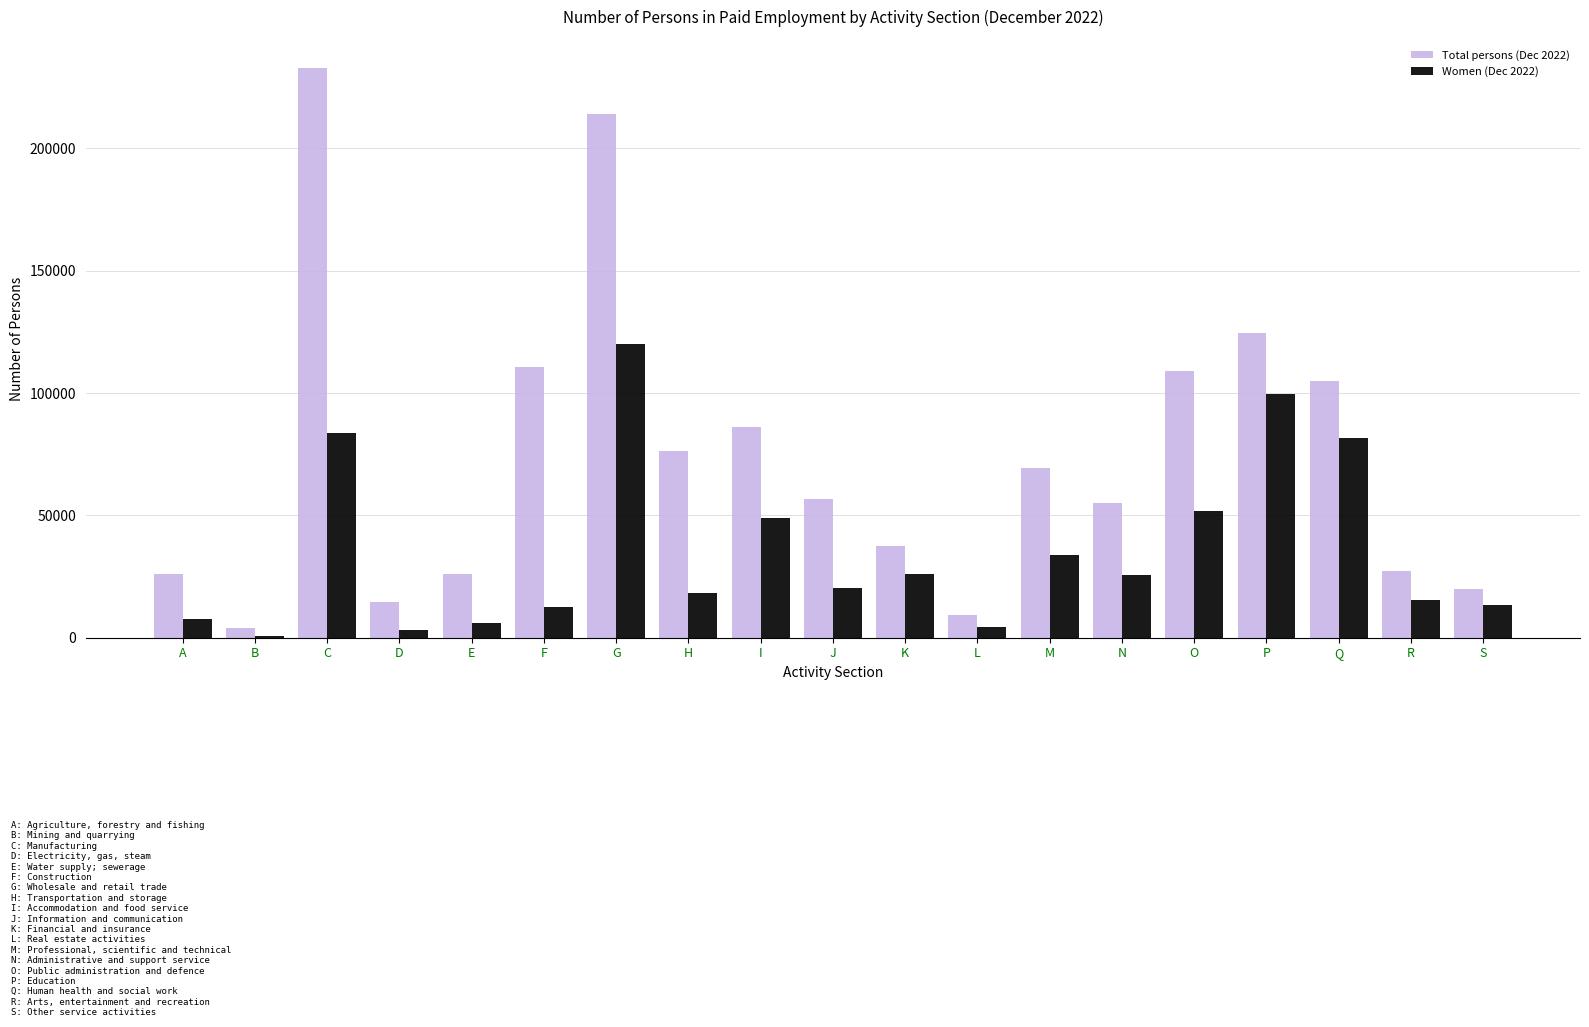

What is the total value across all series at F?

122905